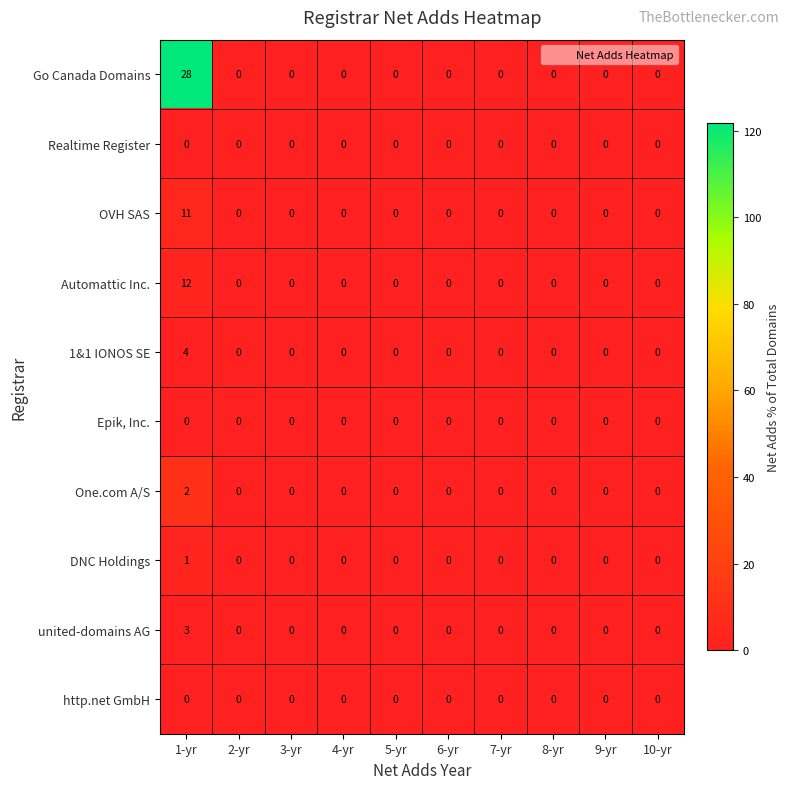

Which series has the largest range (max minus min)?

Go Canada Domains